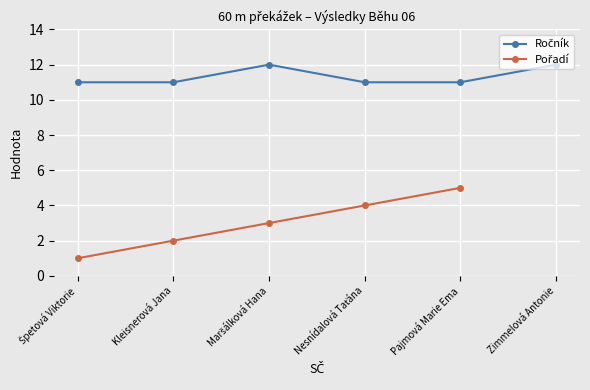

Which series changed the most between Kleisnerová Jana and Nesnídalová Taťána?

Pořadí